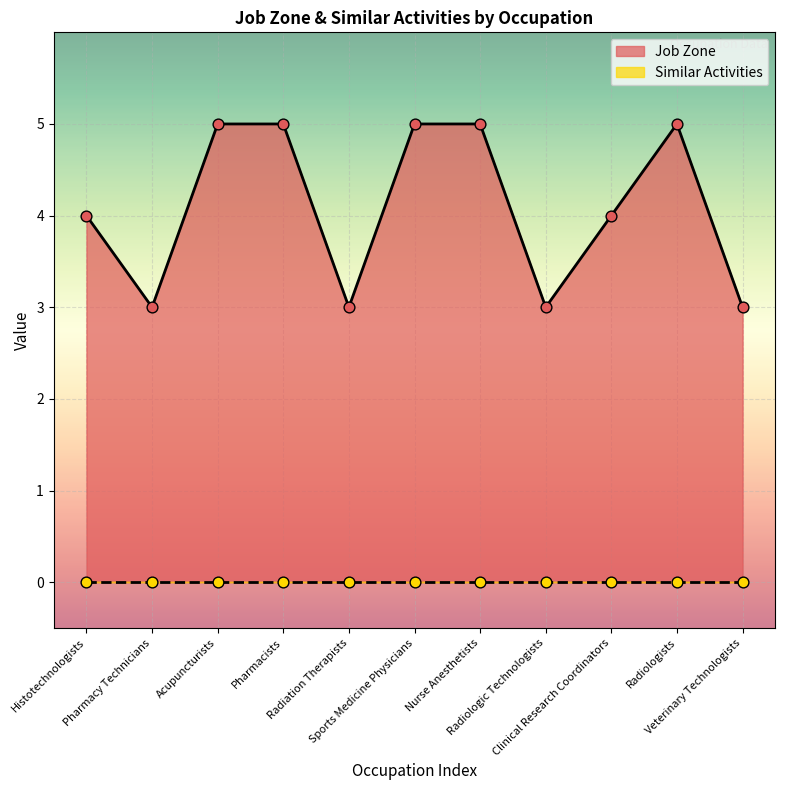

Which has a higher value, Radiologists or Radiation Therapists?

Radiologists